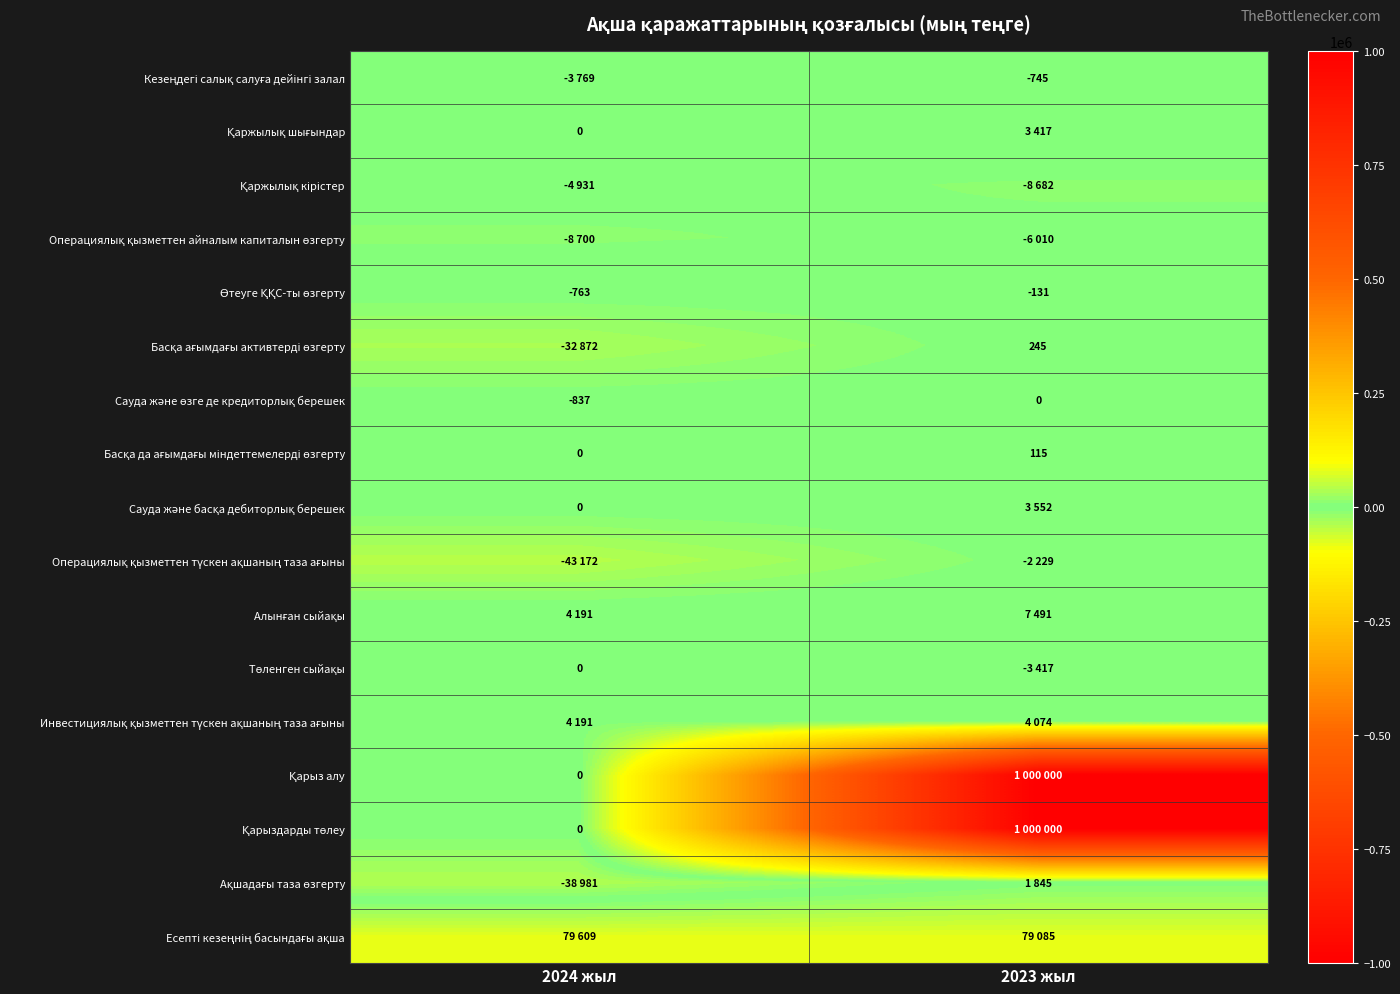

Rank the series at 2024 жыл from highest to lowest value.

Есепті кезеңнің басындағы ақша, Алынған сыйақы, Инвестициялық қызметтен түскен ақшаның таза ағыны, Қаржылық шығындар, Басқа да ағымдағы міндеттемелерді өзгерту, Сауда және басқа дебиторлық берешек, Төленген сыйақы, Қарыз алу, Қарыздарды төлеу, Өтеуге ҚҚС-ты өзгерту, Сауда және өзге де кредиторлық берешек, Кезеңдегі салық салуға дейінгі залал, Қаржылық кірістер, Операциялық қызметтен айналым капиталын өзгерту, Басқа ағымдағы активтерді өзгерту, Ақшадағы таза өзгерту, Операциялық қызметтен түскен ақшаның таза ағыны